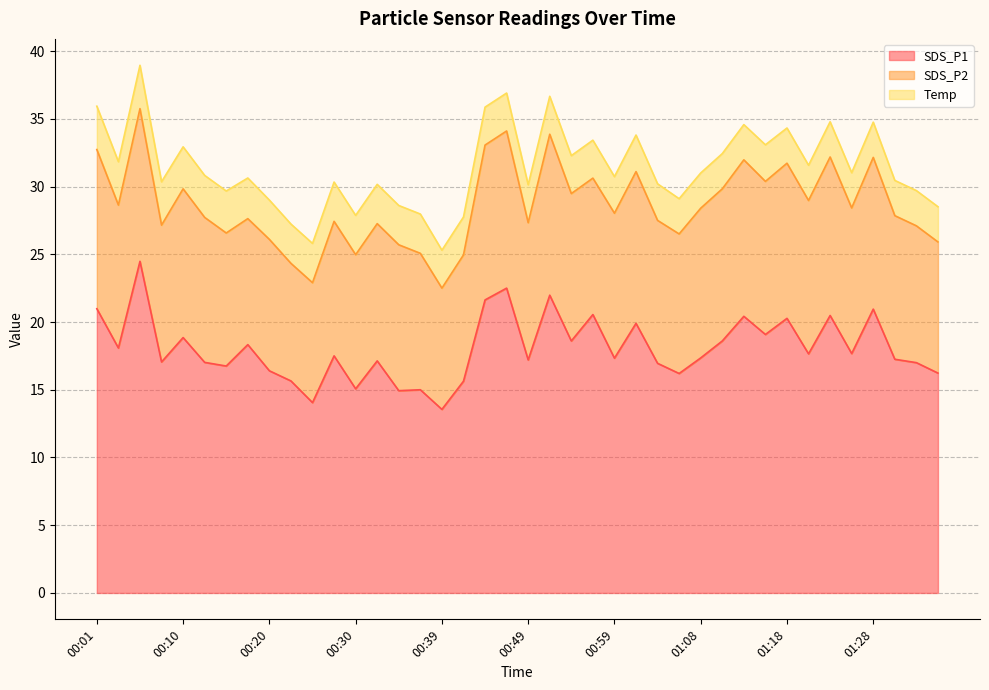

What is the difference between the maximum and second lowest values in the Temp series?

0.6